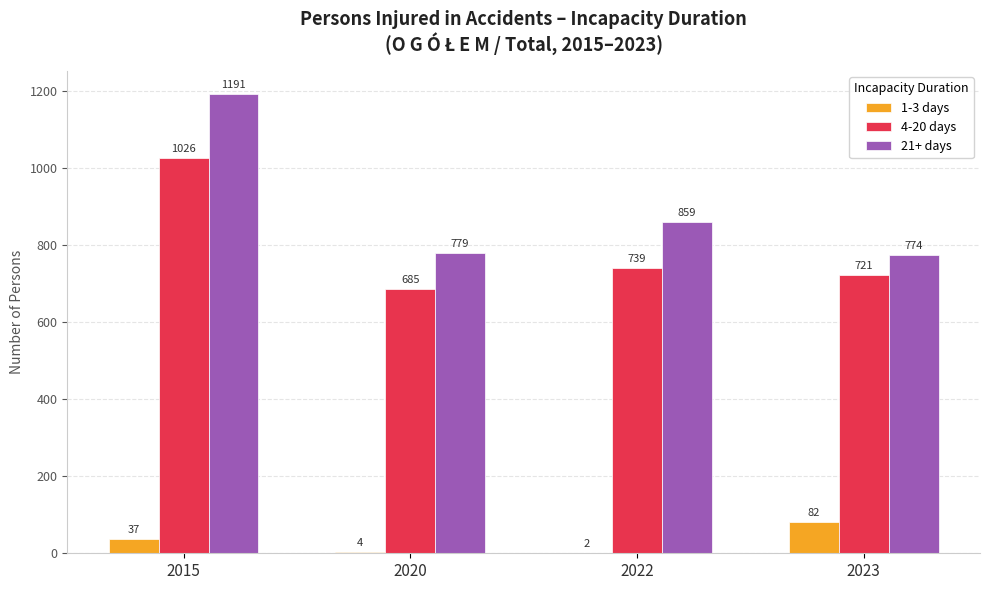

At which category does the chart reach its peak across all series?

2015